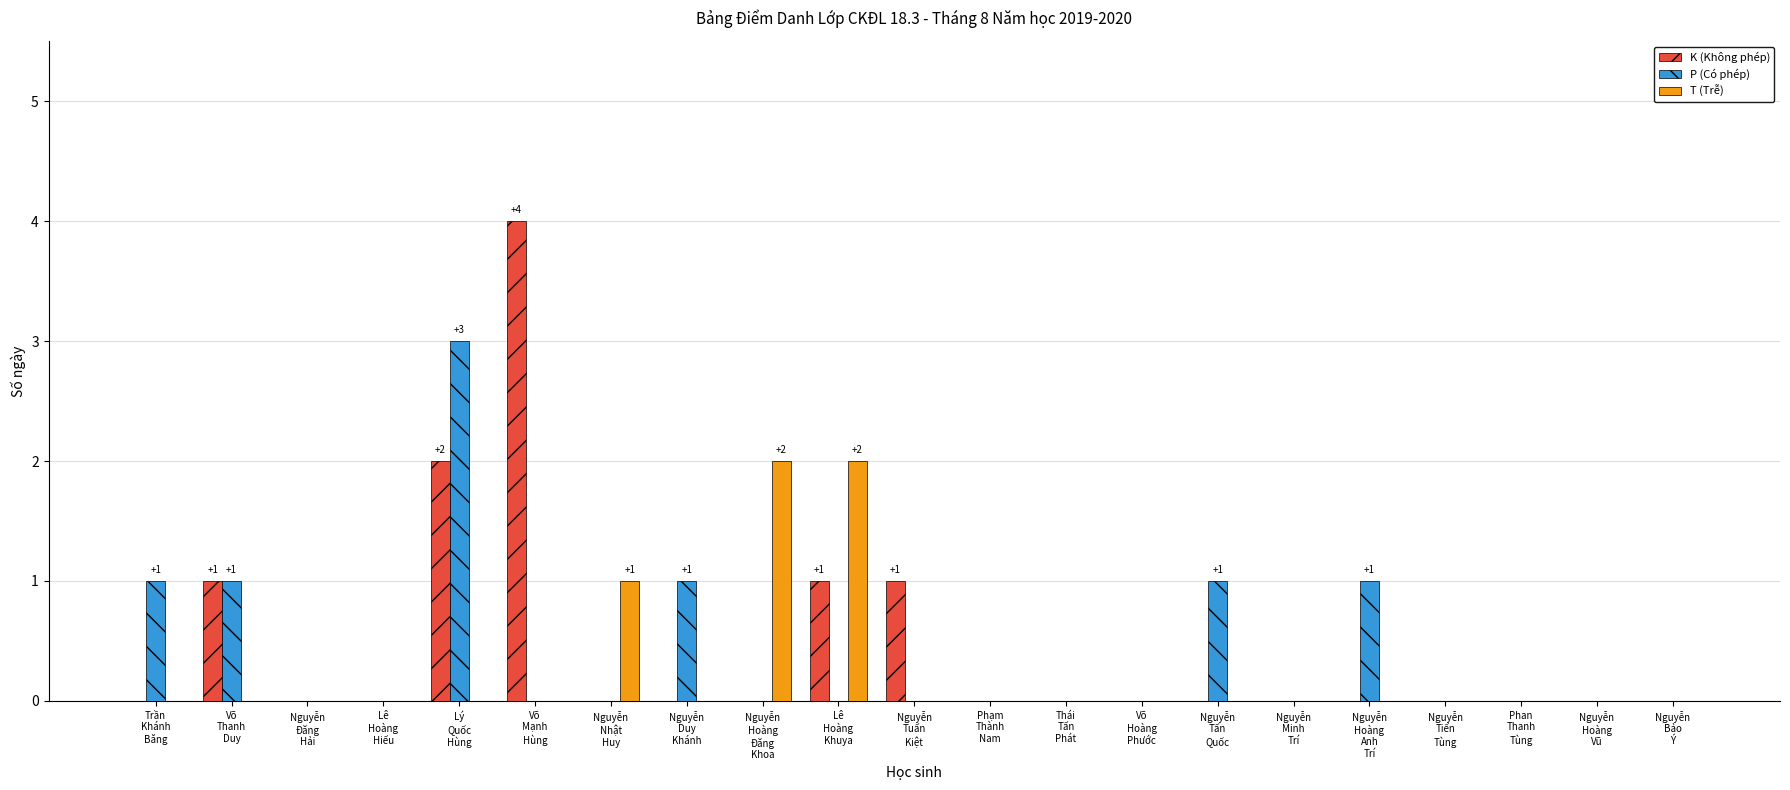

What is the sum of all T (Trễ) values?

5